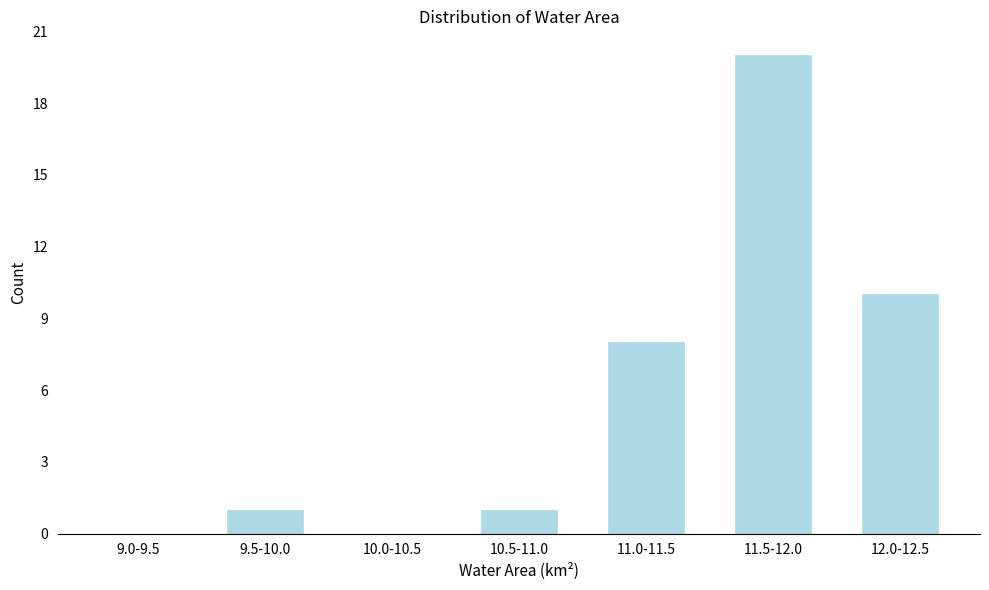

Reading left to right, transcribe all the data shown in this chart.

9.0-9.5=0	9.5-10.0=1	10.0-10.5=0	10.5-11.0=1	11.0-11.5=8	11.5-12.0=20	12.0-12.5=10